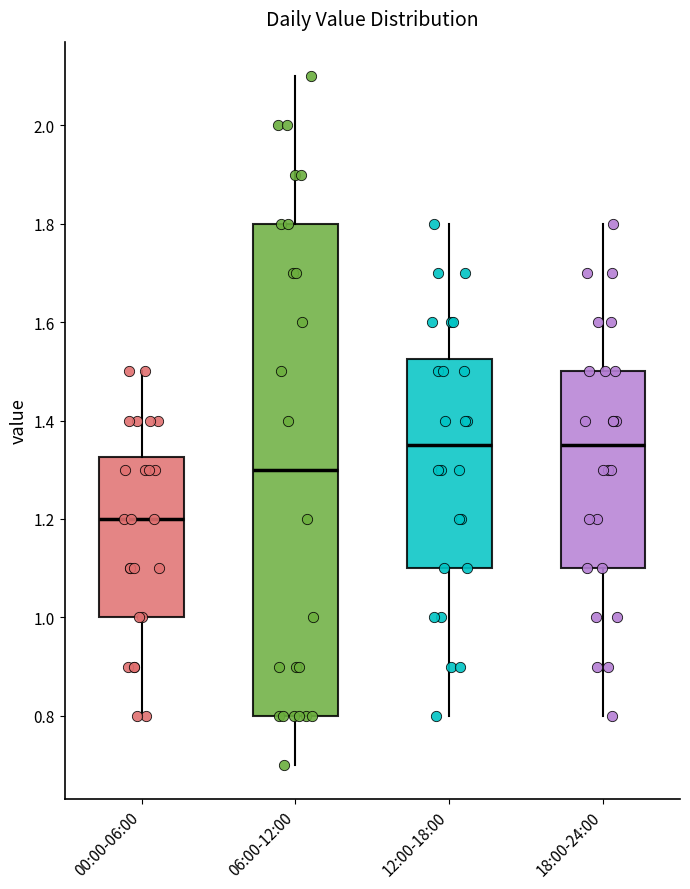

Reading left to right, read every box against the y-axis: the position of its median line, the range the box covers, and the ends of its whiskers. The values are not printed on the chart, so give them approximately, as read against the axis.

00:00-06:00: median 1.20, box 1.00 to 1.32, whiskers 0.80 to 1.50
06:00-12:00: median 1.30, box 0.80 to 1.80, whiskers 0.70 to 2.10
12:00-18:00: median 1.36, box 1.10 to 1.52, whiskers 0.80 to 1.80
18:00-24:00: median 1.36, box 1.10 to 1.50, whiskers 0.80 to 1.80